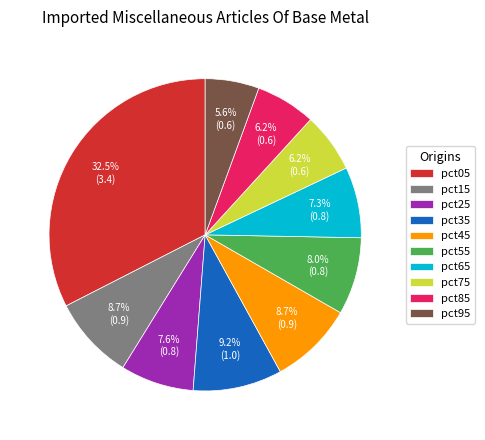

Which category has the smallest portion of the pie?

pct95